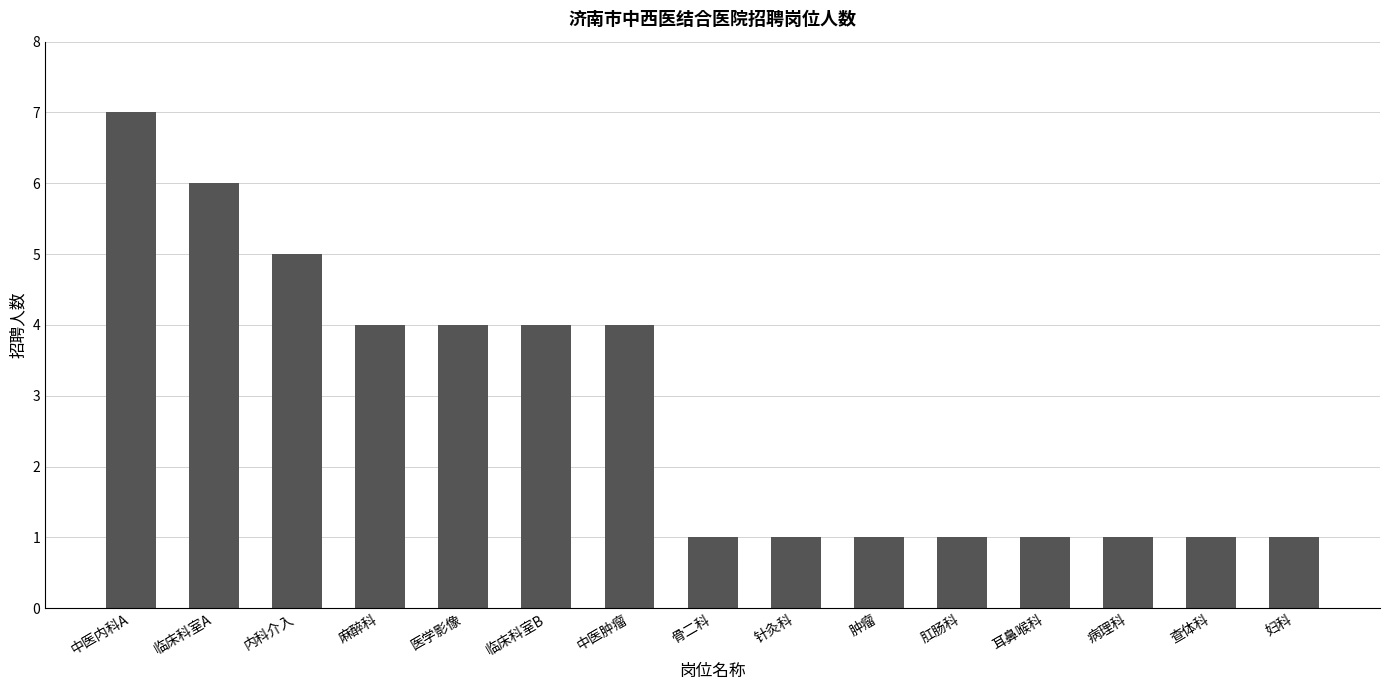

Reading left to right, transcribe all the data shown in this chart.

7	6	5	4	4	4	4	1	1	1	1	1	1	1	1